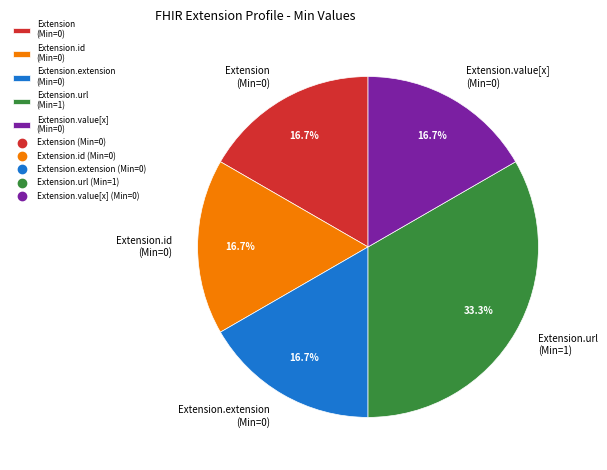

Does any single category account for the majority?

No